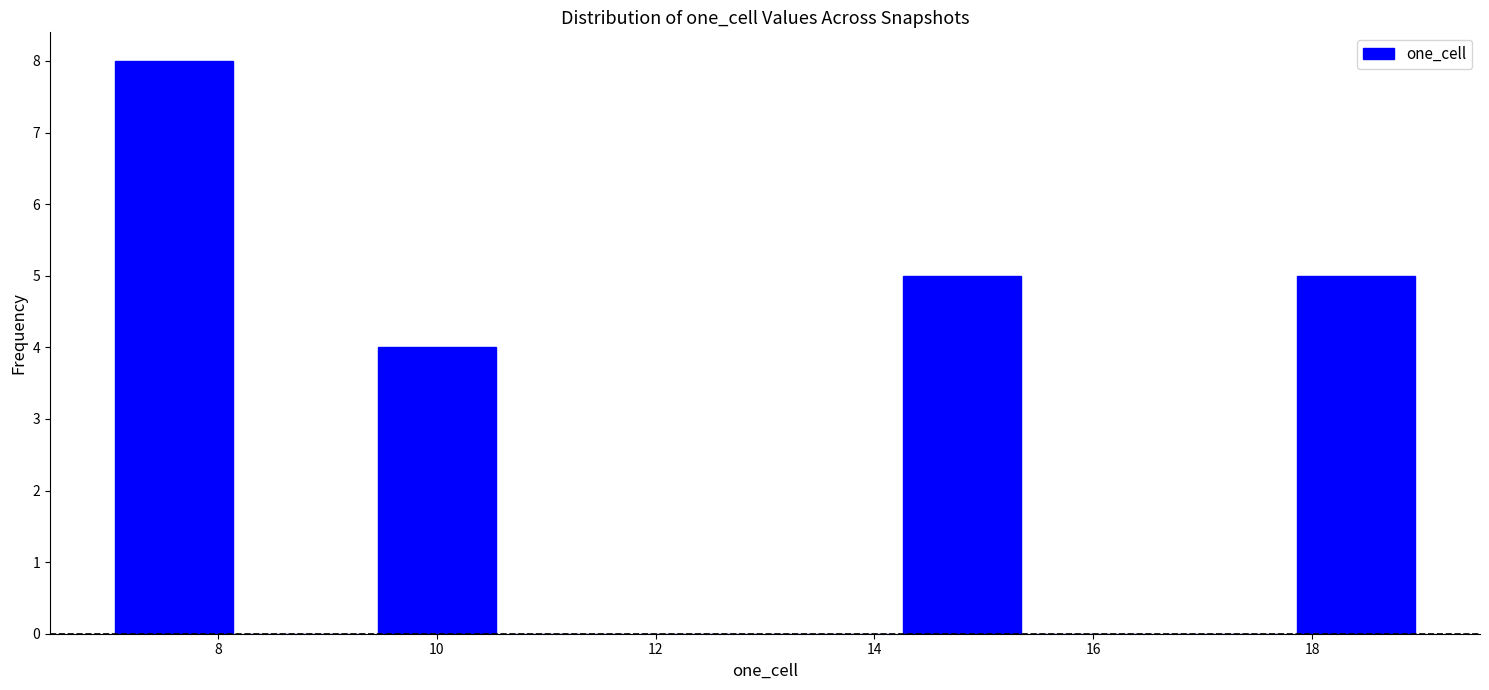

Reading left to right, transcribe this chart: for each bar, give the range it covers on the x-axis and its height. The values are not printed on the chart, so give them approximately, as read against the axis.

7.0 to 8.2: 8
8.2 to 9.4: 0
9.4 to 10.6: 4
10.6 to 11.8: 0
11.8 to 13.0: 0
13.0 to 14.2: 0
14.2 to 15.4: 5
15.4 to 16.6: 0
16.6 to 17.8: 0
17.8 to 19.0: 5